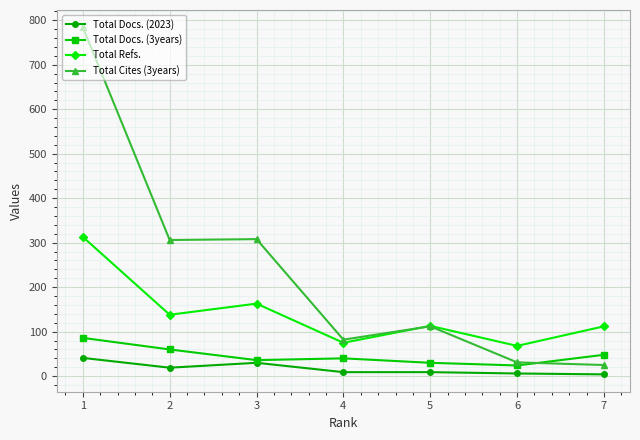

True or false: Total Docs. (2023) and Total Refs. cross at least once.

False